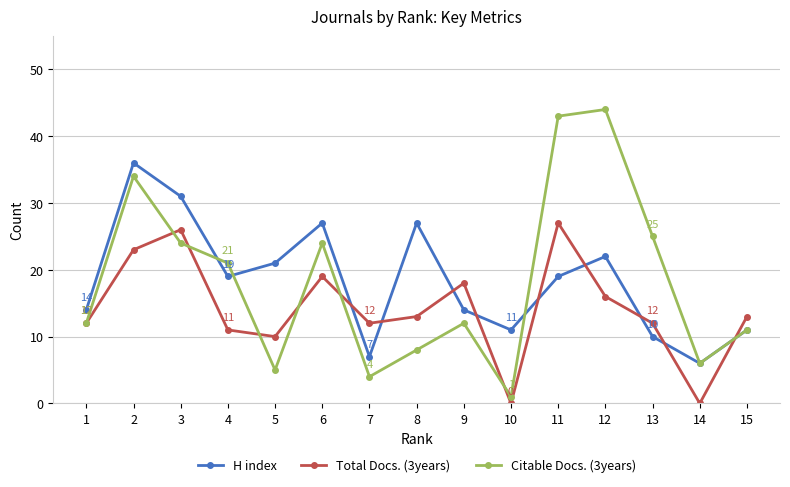

Where do Citable Docs. (3years) and H index first cross each other?

3 and 4